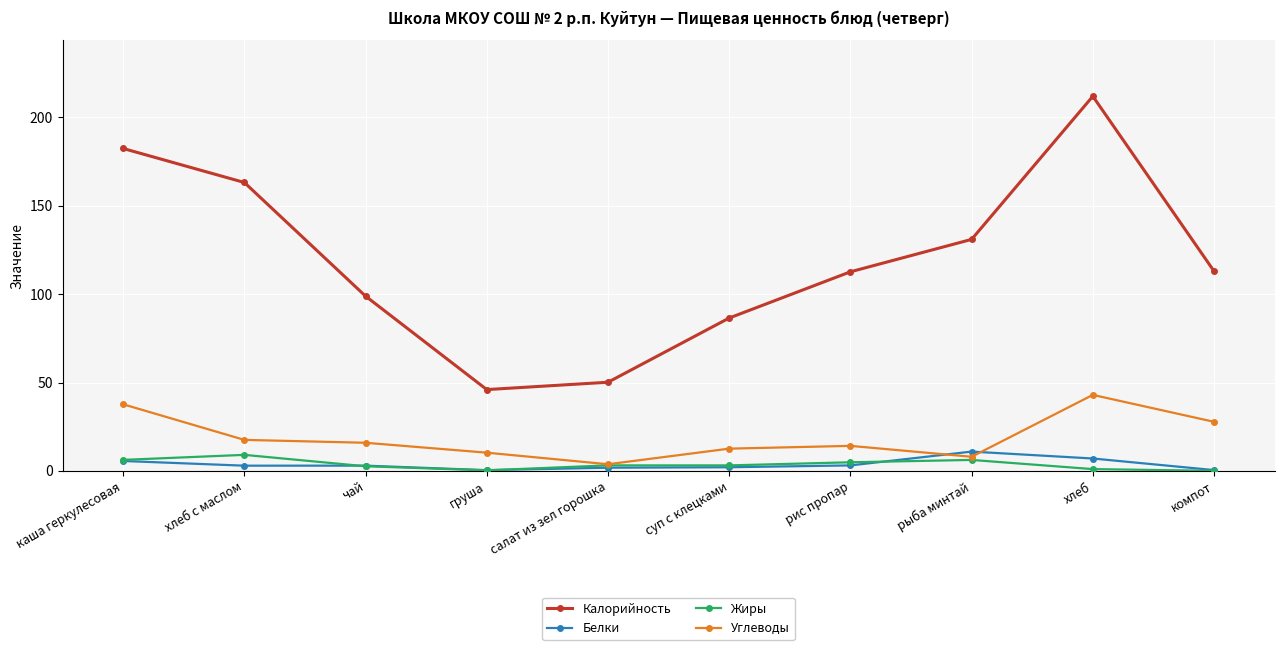

Which series has the largest range (max minus min)?

Калорийность